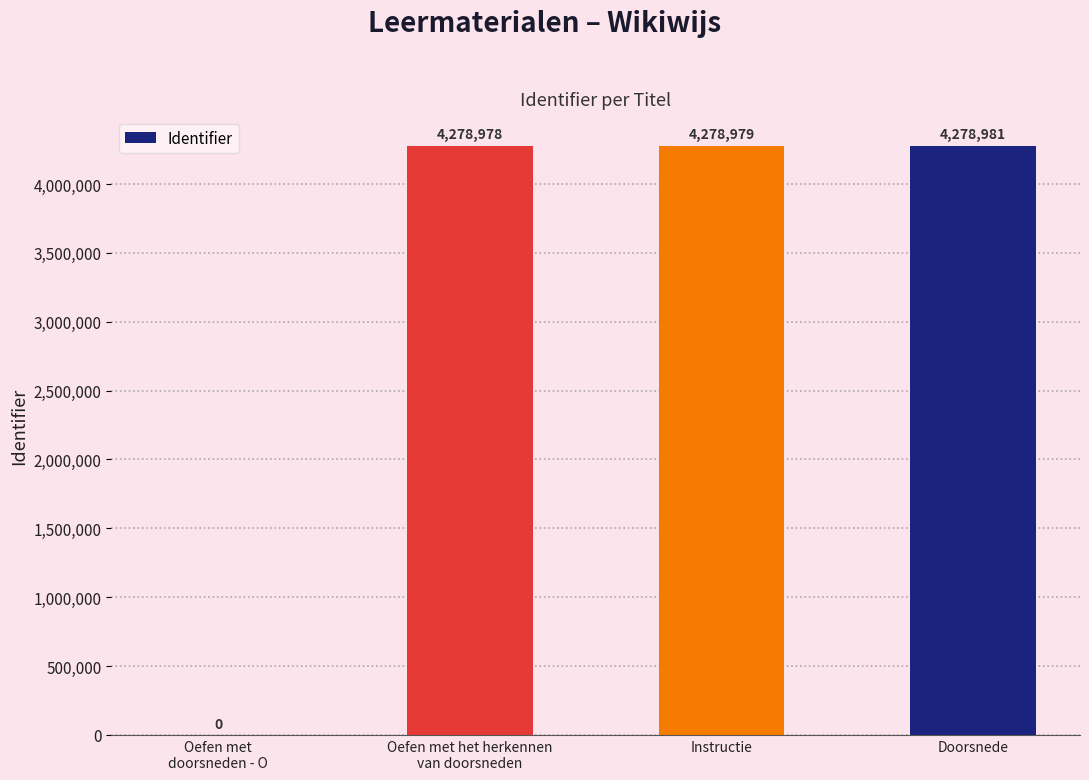

What is the maximum value shown in the chart?

4278981